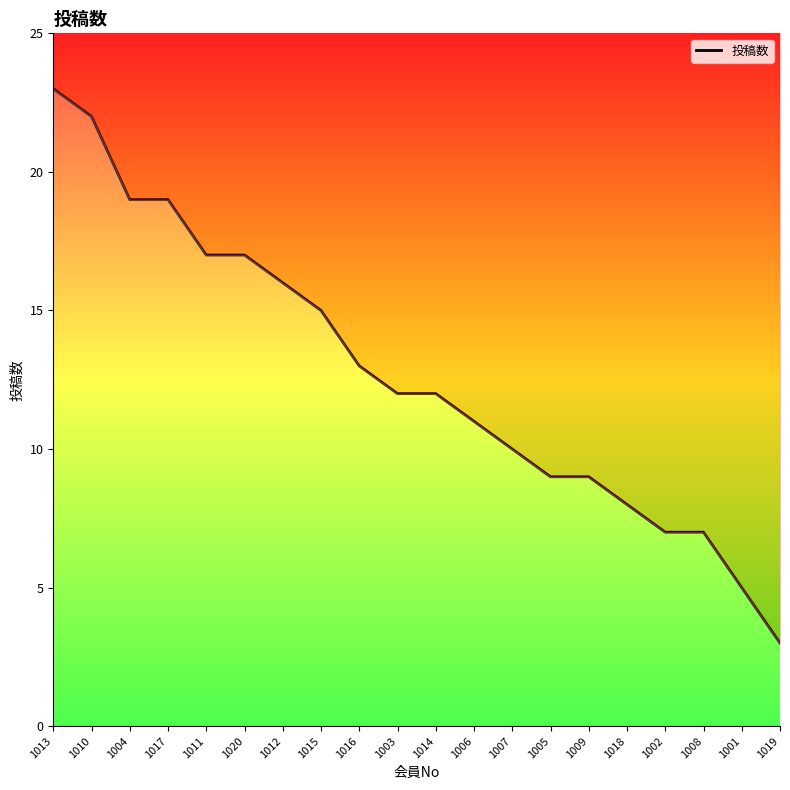

Is this an area chart (filled region under the line)?

No